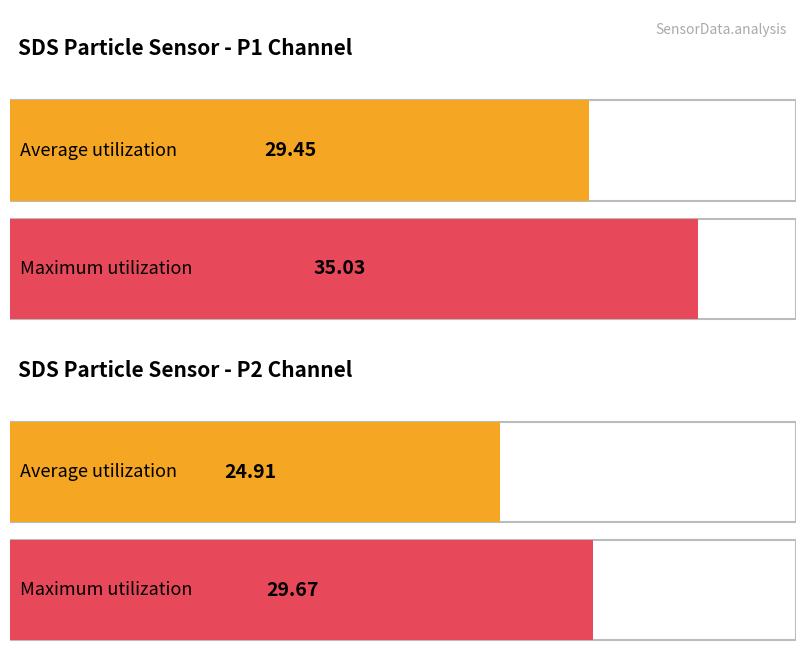

List the series in order of their overall mean, lowest first.

SDS_P2, SDS_P1